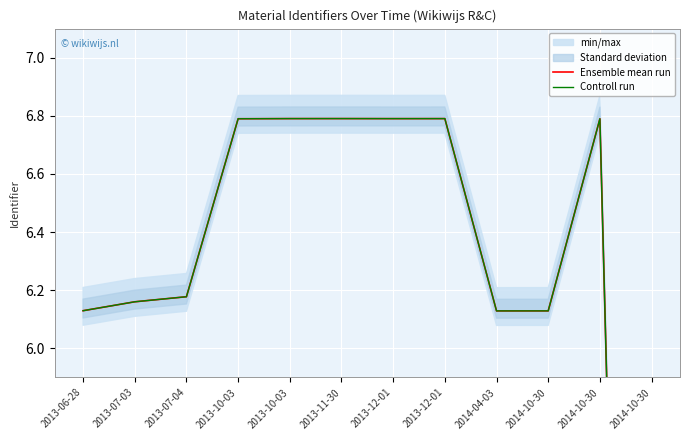

Reading left to right, transcribe all the data shown in this chart.

Ensemble mean run: 2013-06-28=6.1	2013-07-03=6.2	2013-07-04=6.2	2013-10-03=6.8	2013-10-03=6.8	2013-11-30=6.8	2013-12-01=6.8	2013-12-01=6.8	2014-04-03=6.1	2014-10-30=6.1	2014-10-30=6.8	2014-10-30=0.0
Controll run: 2013-06-28=6.1	2013-07-03=6.2	2013-07-04=6.2	2013-10-03=6.8	2013-10-03=6.8	2013-11-30=6.8	2013-12-01=6.8	2013-12-01=6.8	2014-04-03=6.1	2014-10-30=6.1	2014-10-30=6.8	2014-10-30=0.0